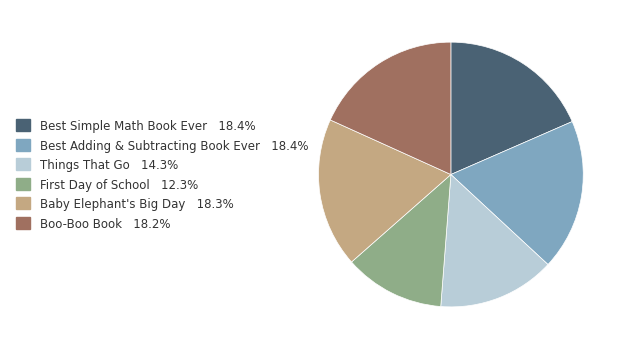

Approximately how many times larger is the value at Best Adding & Subtracting Book Ever compared to Things That Go?

1.3